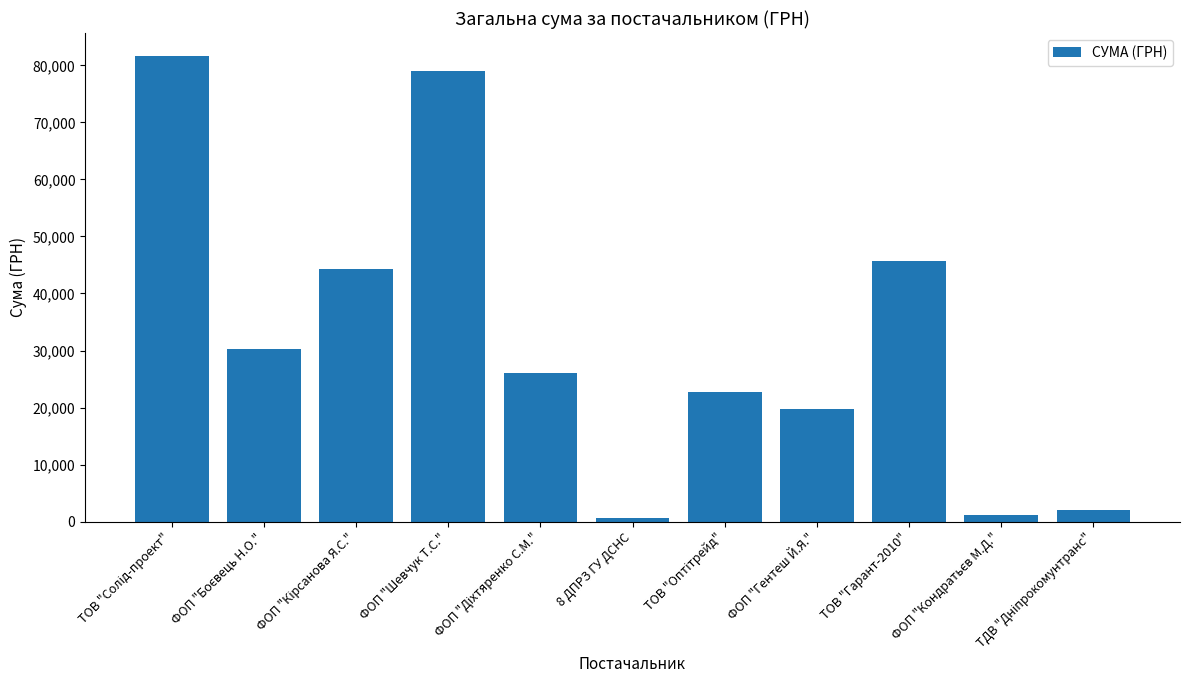

True or false: the data shows 5305.0 at ФОП "Гентеш Й.Я.".

False